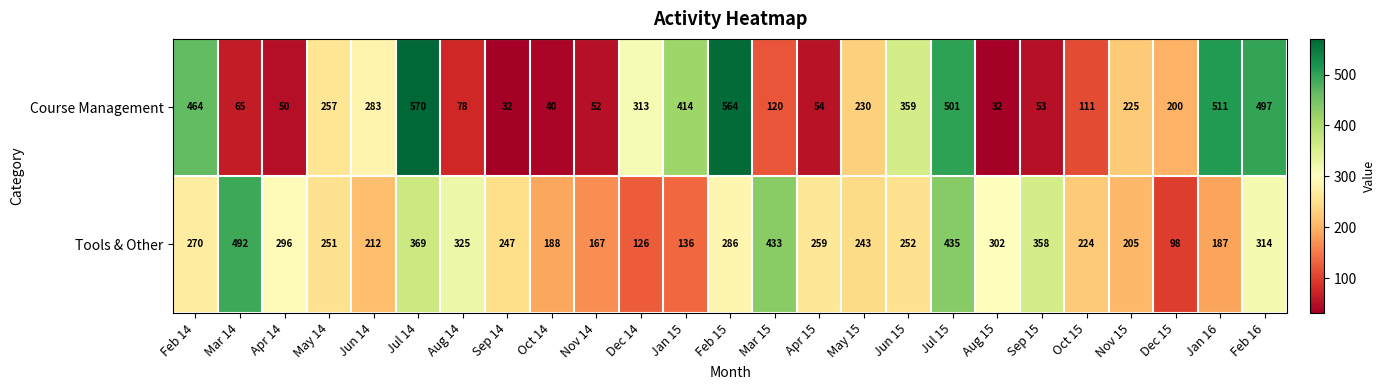

What is the difference between the maximum and minimum values in the Course Management series?

538